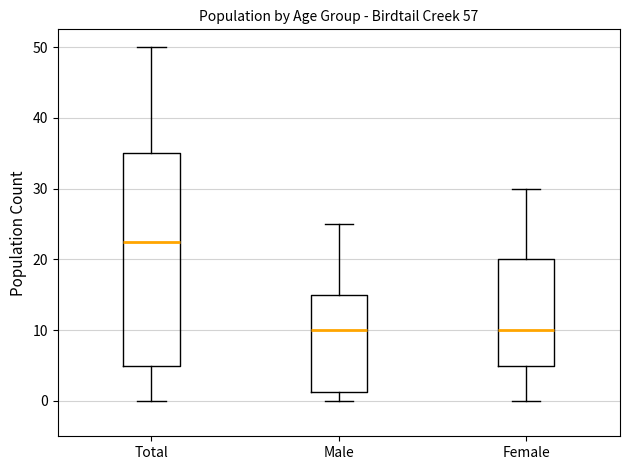

Reading left to right, read every box against the y-axis: the position of its median line, the range the box covers, and the ends of its whiskers. The values are not printed on the chart, so give them approximately, as read against the axis.

Total: median 23, box 5 to 35, whiskers 0 to 50
Male: median 10, box 1 to 15, whiskers 0 to 25
Female: median 10, box 5 to 20, whiskers 0 to 30